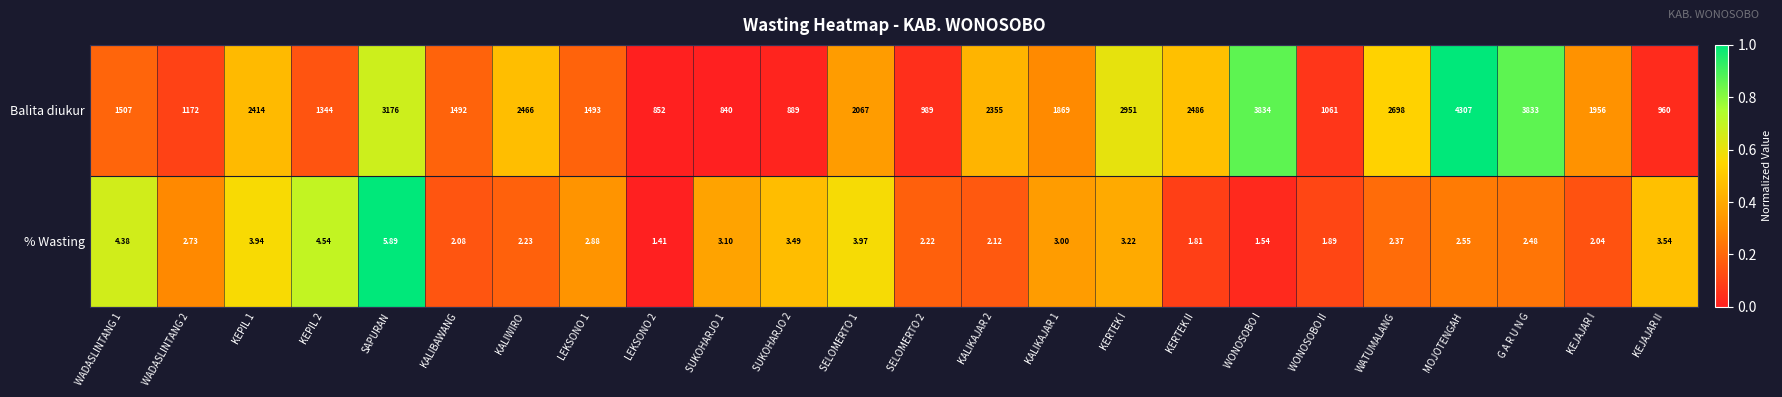

What is the spread (max minus min) of values at KALIWIRO?

2463.8